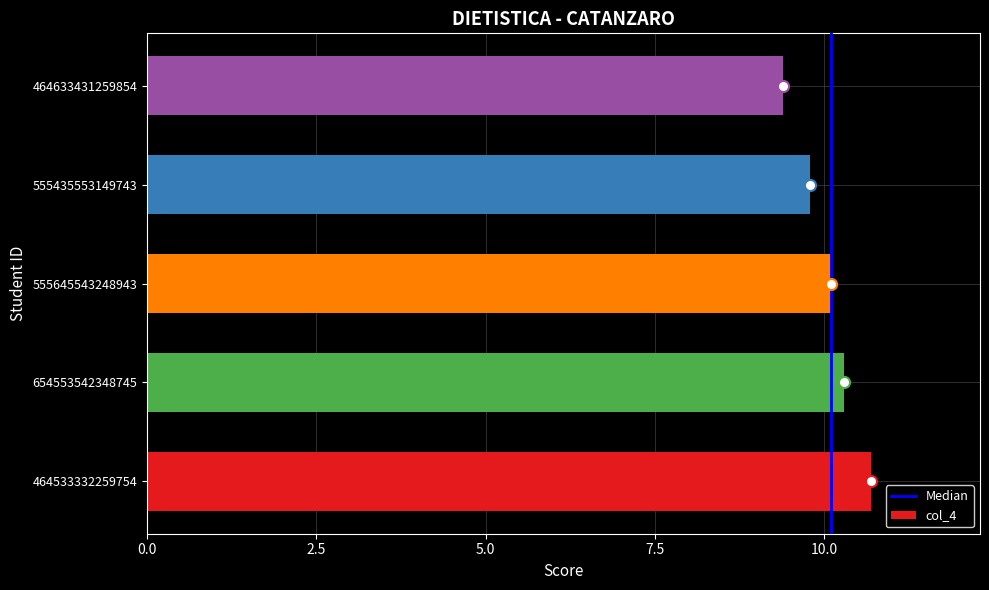

What is the change in value from 464533332259754 to 555435553149743?

-0.9